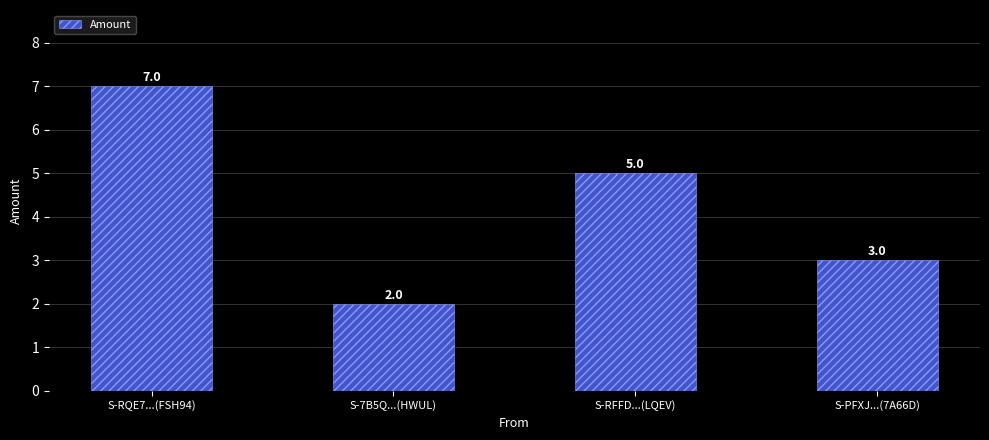

Reading left to right, list all the values displayed in this chart.

7	2	5	3